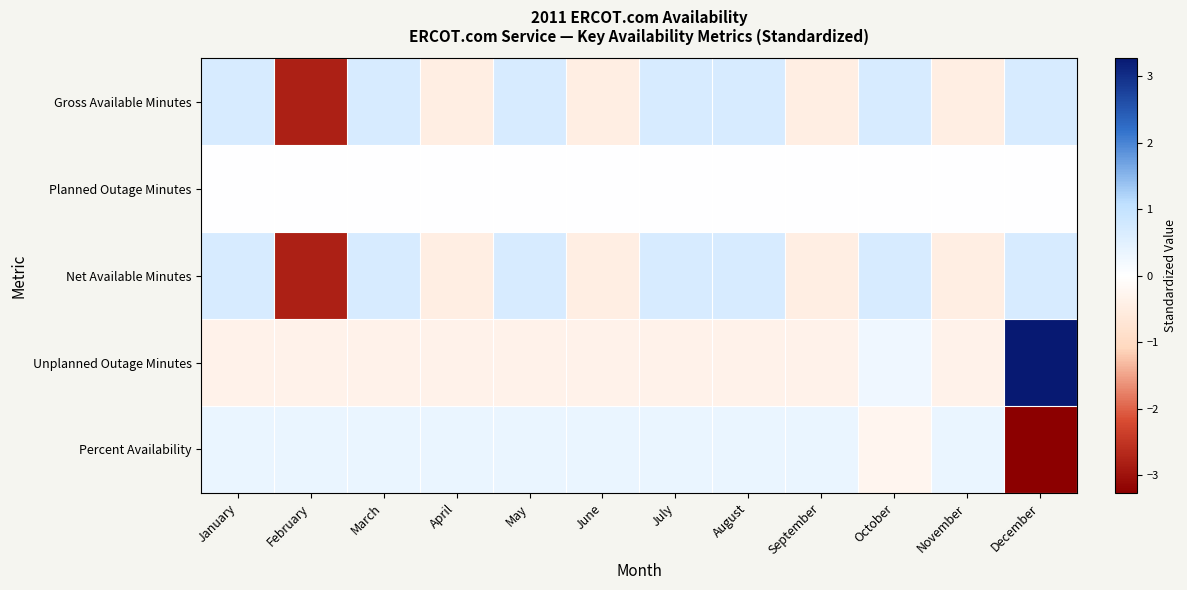

At which category is the sum across all series the highest?

December